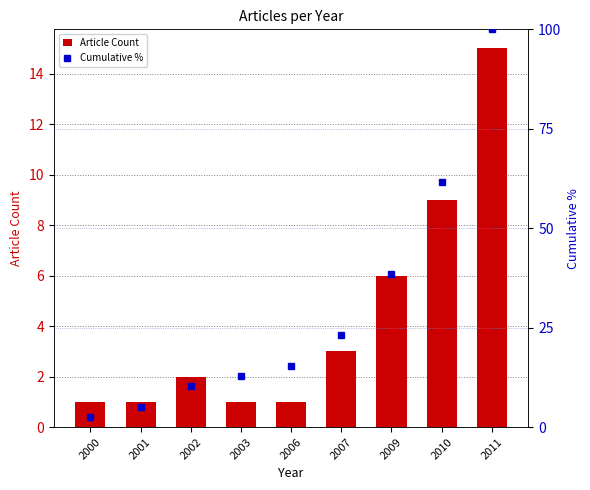

What is the difference between the Article Count values at 2010 and 2011?

6